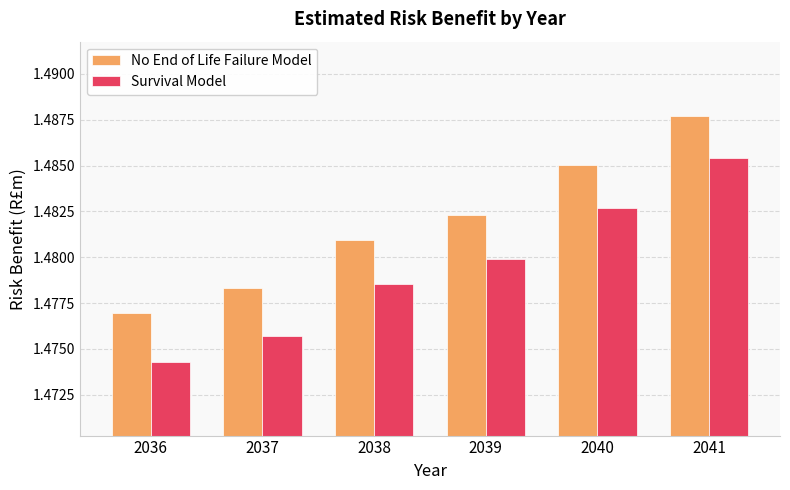

What is the total value across all series at 2039?

3.0